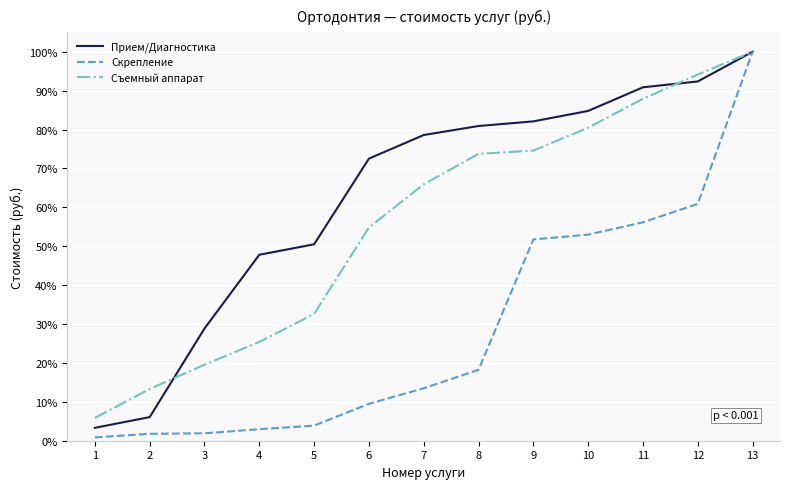

Is the value of Прием/Диагностика at 6 greater than the value of Скрепление at 3?

Yes